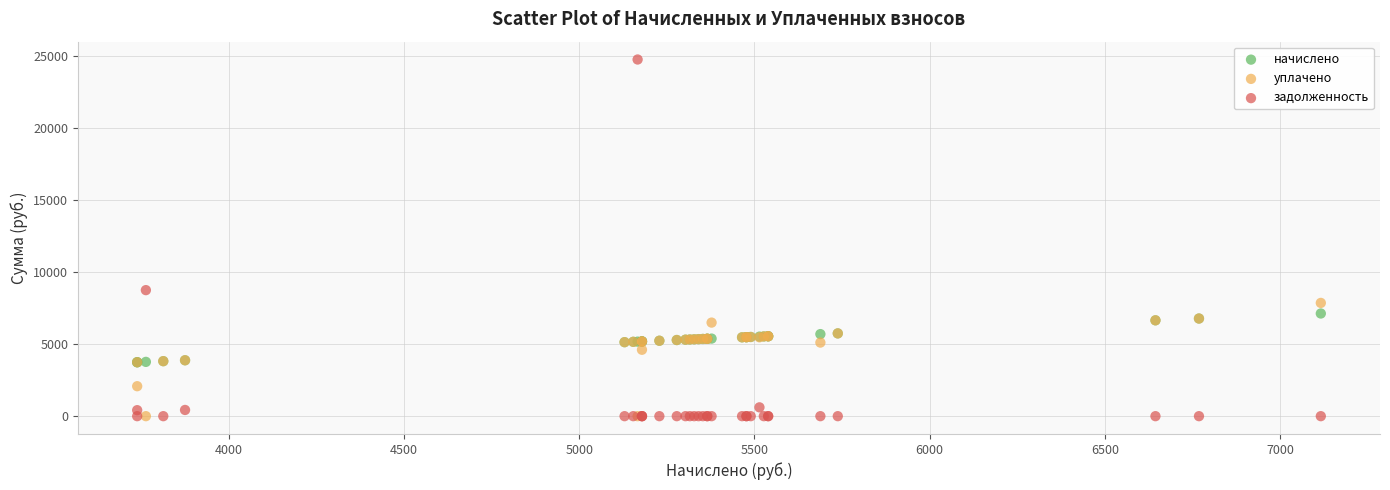

Across all series, what Y value is closest to 12361?

8737.0